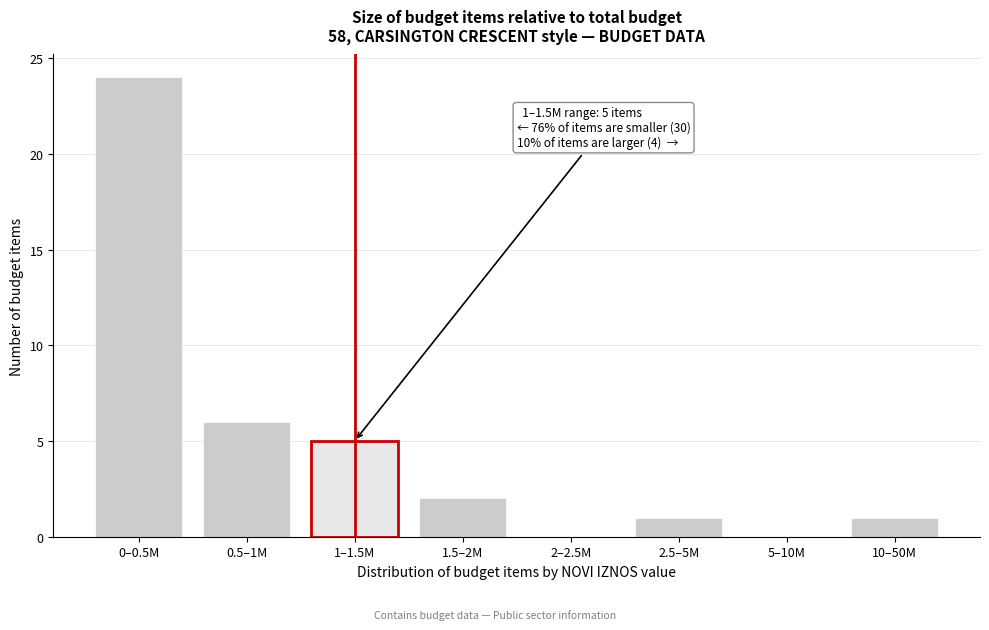

Reading left to right, transcribe all the data shown in this chart.

0–0.5M=24	0.5–1M=6	1–1.5M=5	1.5–2M=2	2–2.5M=0	2.5–5M=1	5–10M=0	10–50M=1